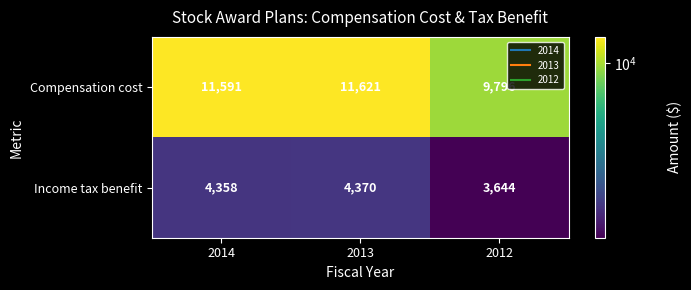

Reading left to right, what are all the values shown in this chart?

Compensation cost: 2014=11591	2013=11621	2012=9796
Income tax benefit: 2014=4358	2013=4370	2012=3644